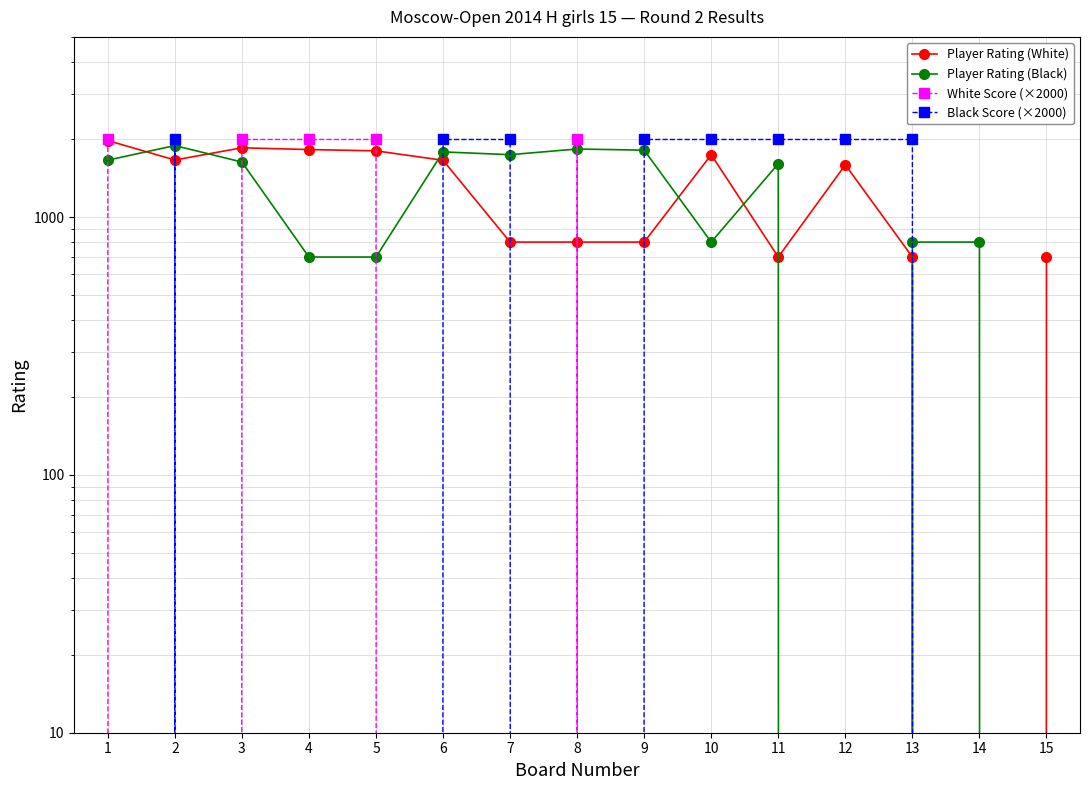

Is it true that Player Rating (White) equals 291 at 11?

False